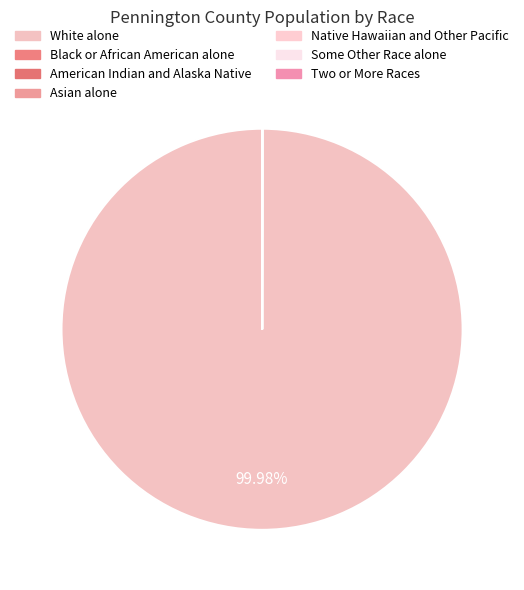

To the nearest percent, what is the difference between the White alone and American Indian and Alaska Native slice percentages?

100%